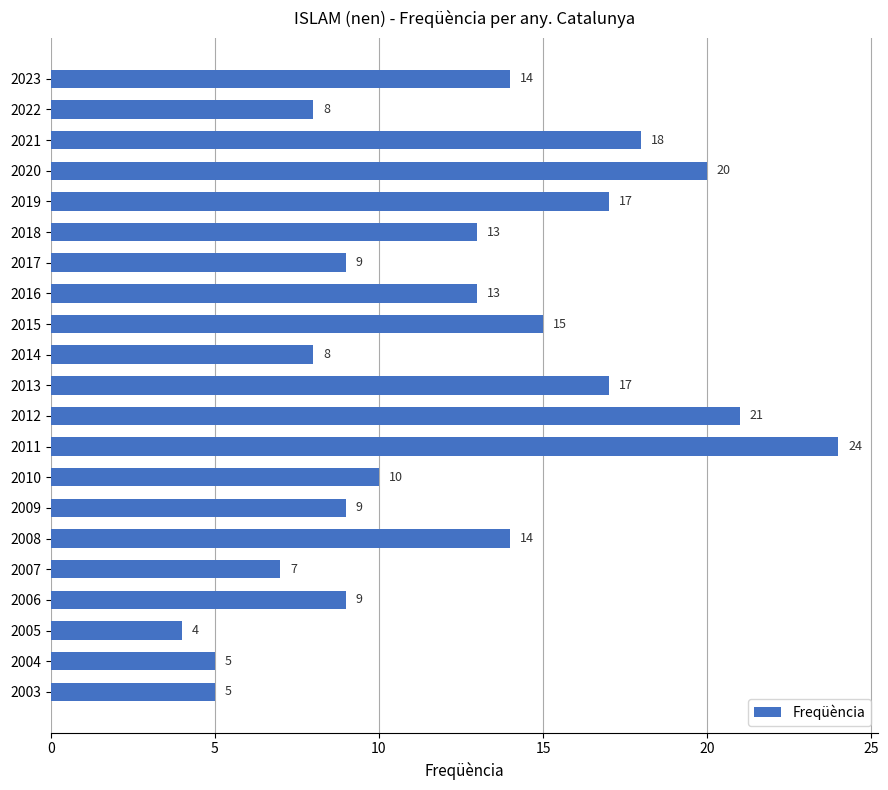

What is the maximum value shown in the chart?

24